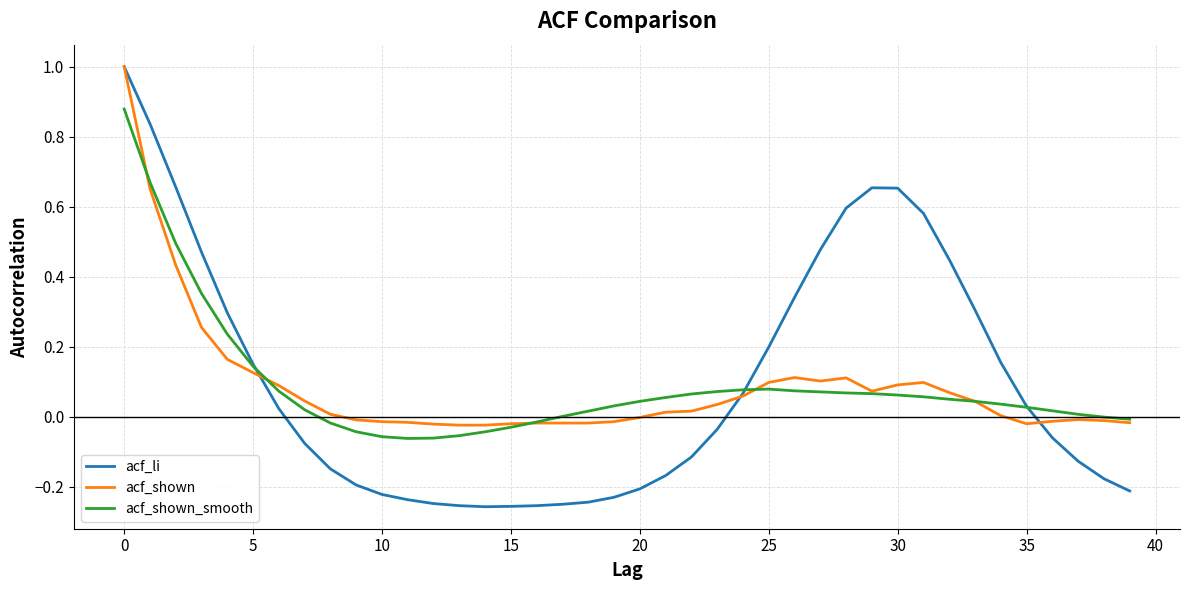

Which series has the largest range (max minus min)?

acf_li